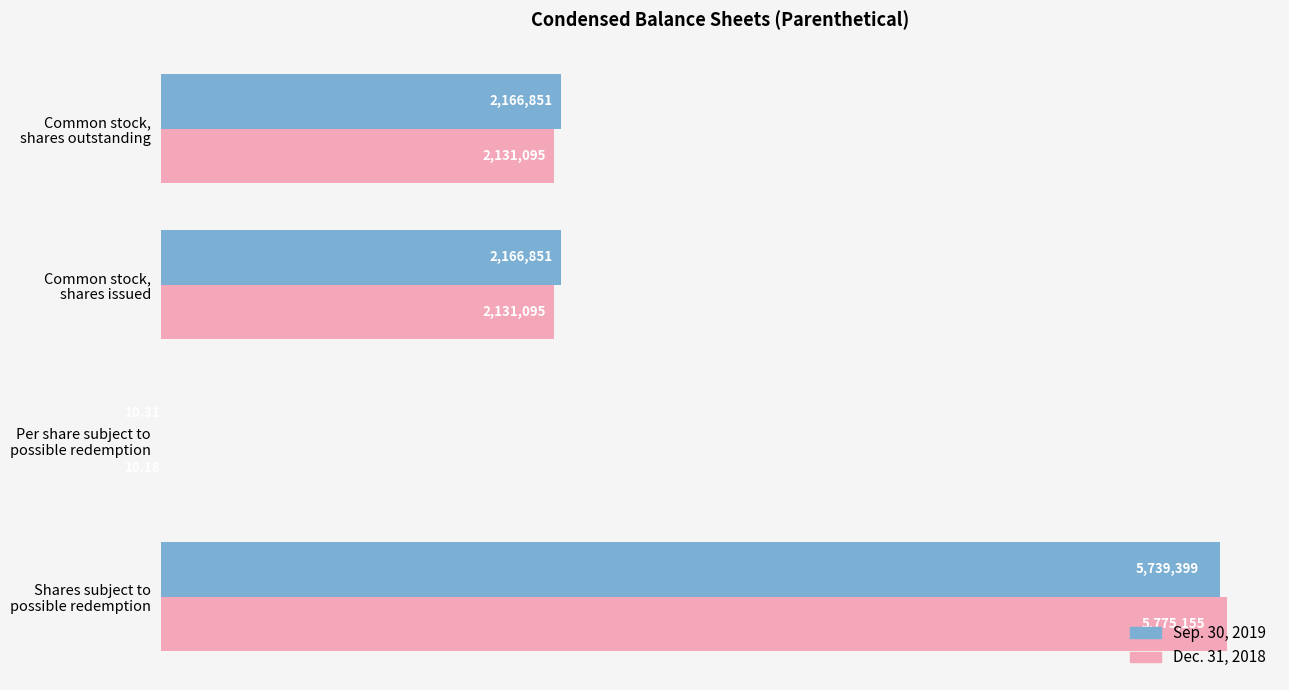

Which series has the largest range (max minus min)?

Dec. 31, 2018